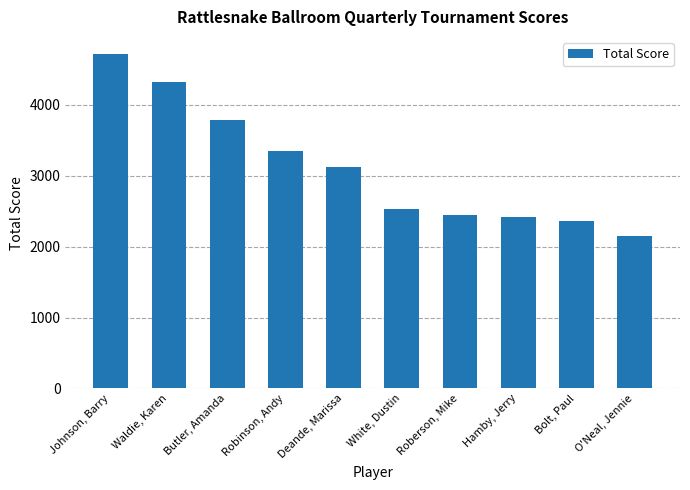

Reading right to left, list all the values displayed in this chart.

2150	2365	2415	2450	2530	3125	3350	3785	4330	4725